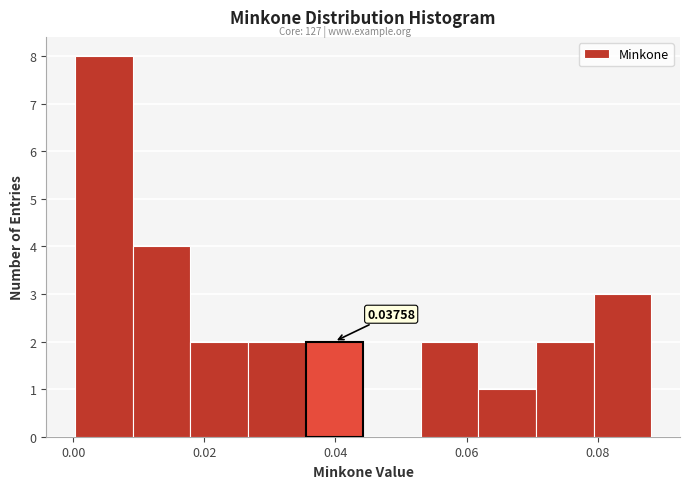

Over which range of the x-axis is the bar tallest?

0.000 to 0.010